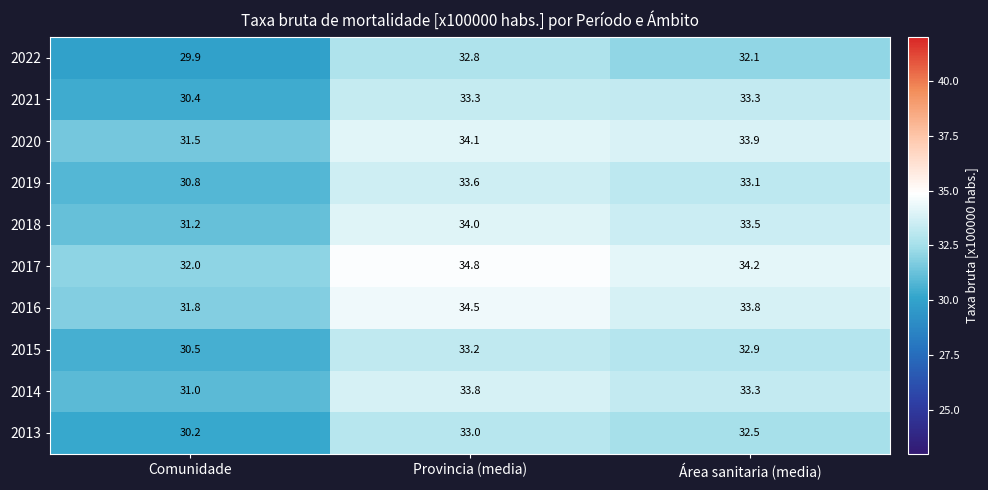

How many data points does each series have?

3